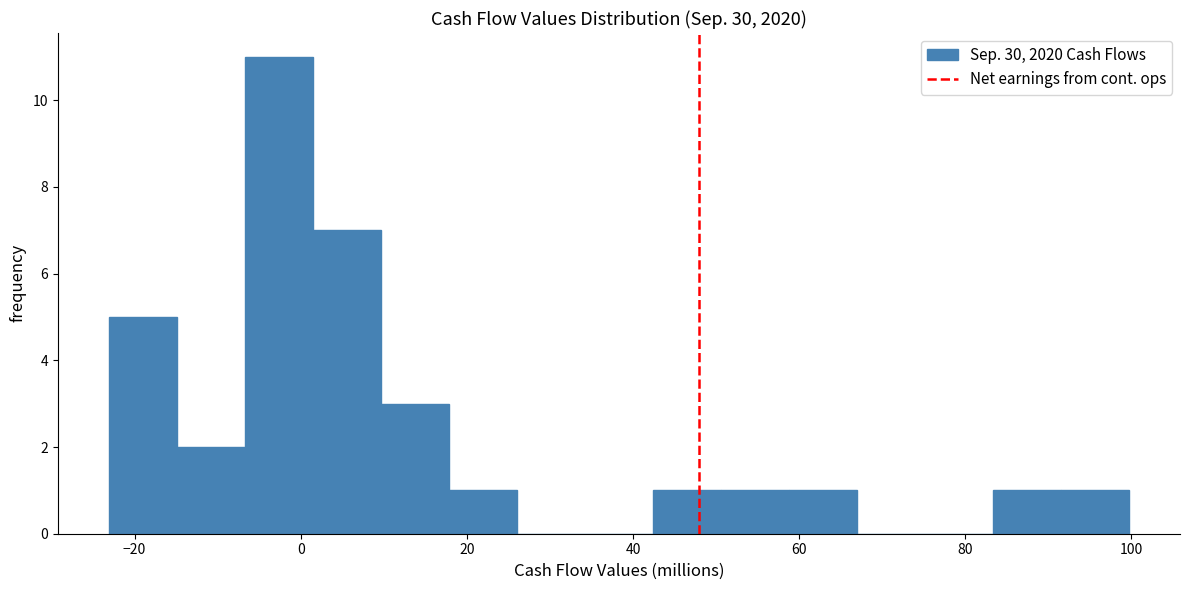

Which range on the x-axis has the tallest bar?

-6 to 2